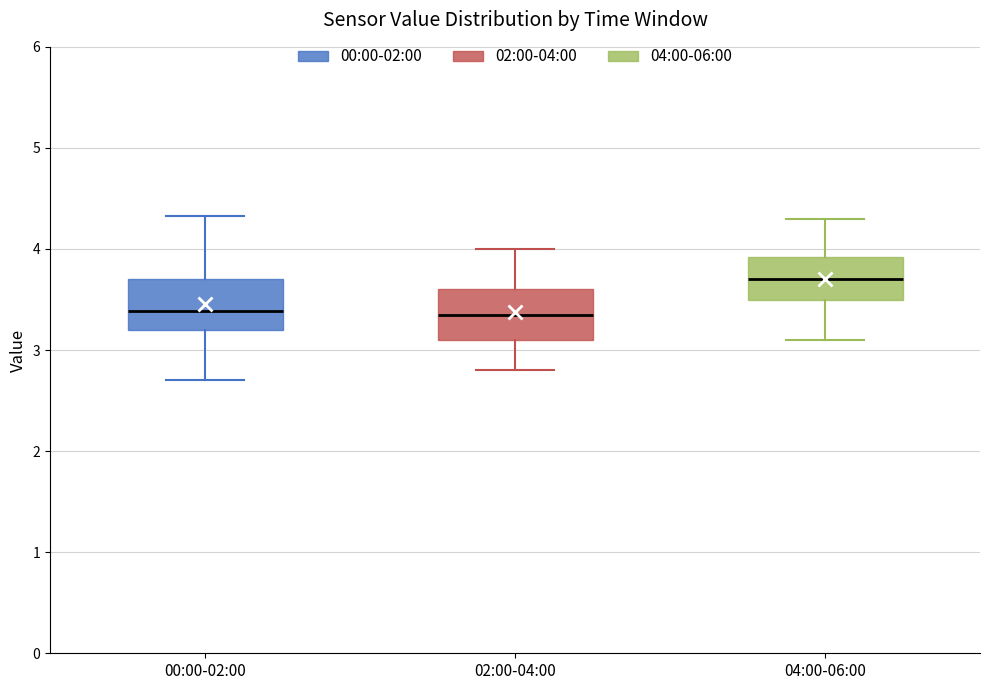

Reading left to right, read every box against the y-axis: the position of its median line, the range the box covers, and the ends of its whiskers. The values are not printed on the chart, so give them approximately, as read against the axis.

00:00-02:00: median 3.4, box 3.2 to 3.7, whiskers 2.7 to 4.3
02:00-04:00: median 3.4, box 3.1 to 3.6, whiskers 2.8 to 4.0
04:00-06:00: median 3.7, box 3.5 to 3.9, whiskers 3.1 to 4.3